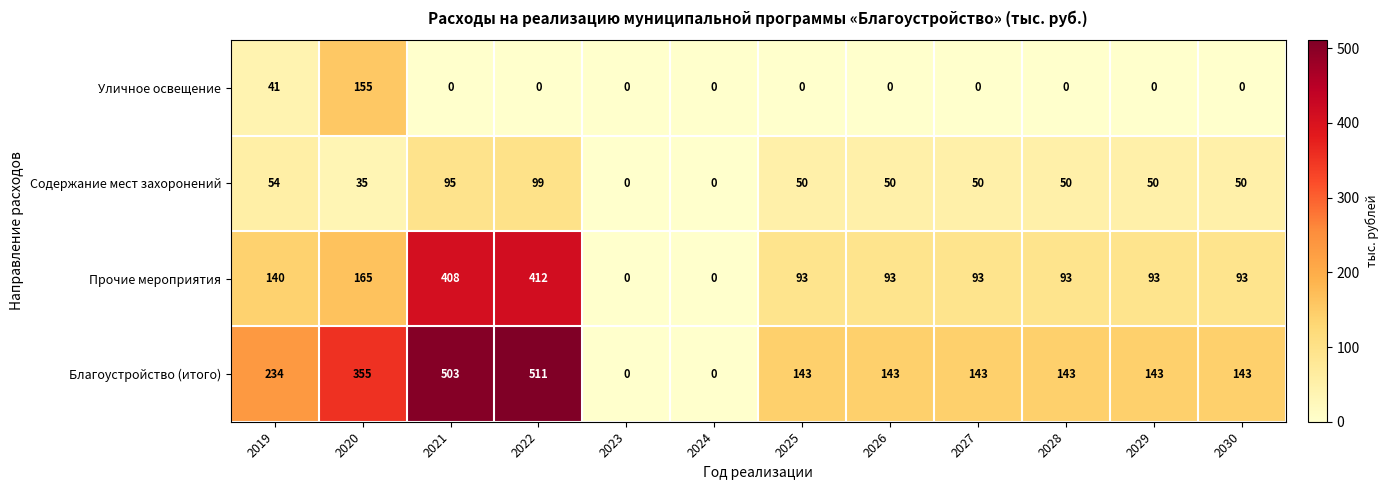

Where is Прочие мероприятия nearest to the value 206?

2020